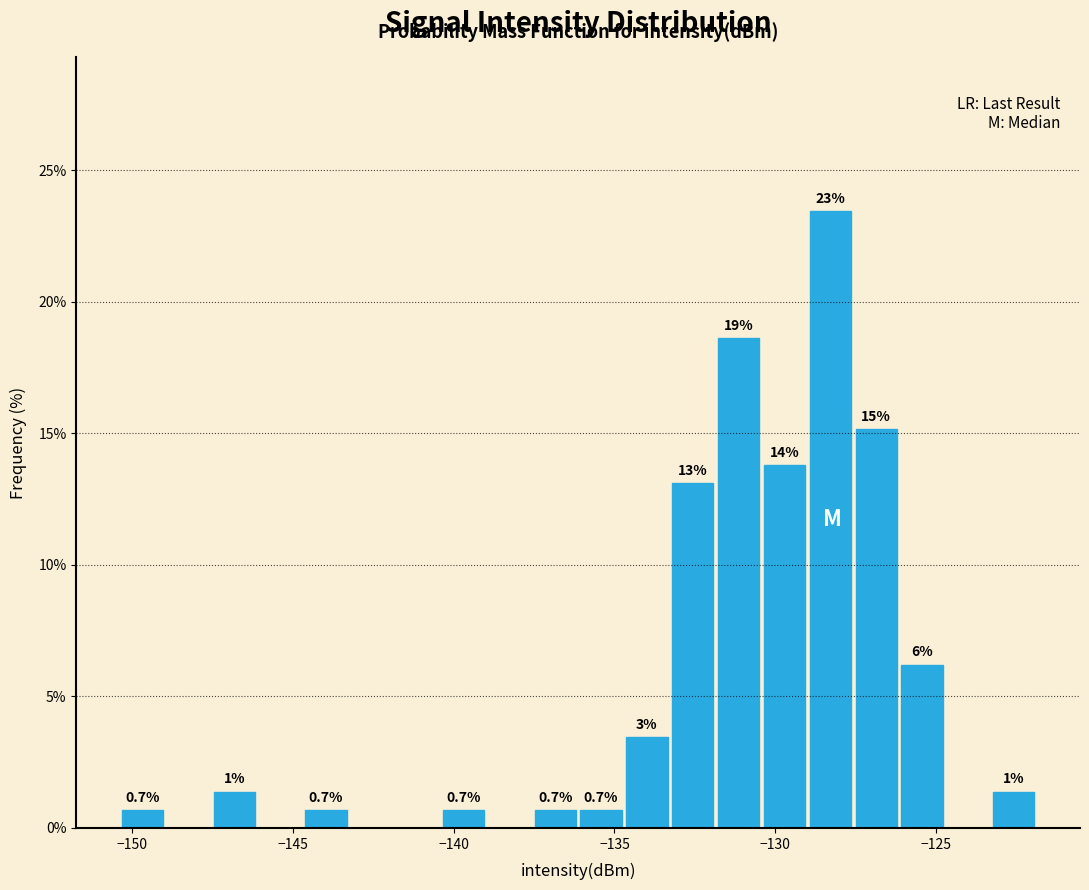

Around what value on the x-axis is the tallest bar? Give the approximate position of its centre, as read against the axis.

-128.5